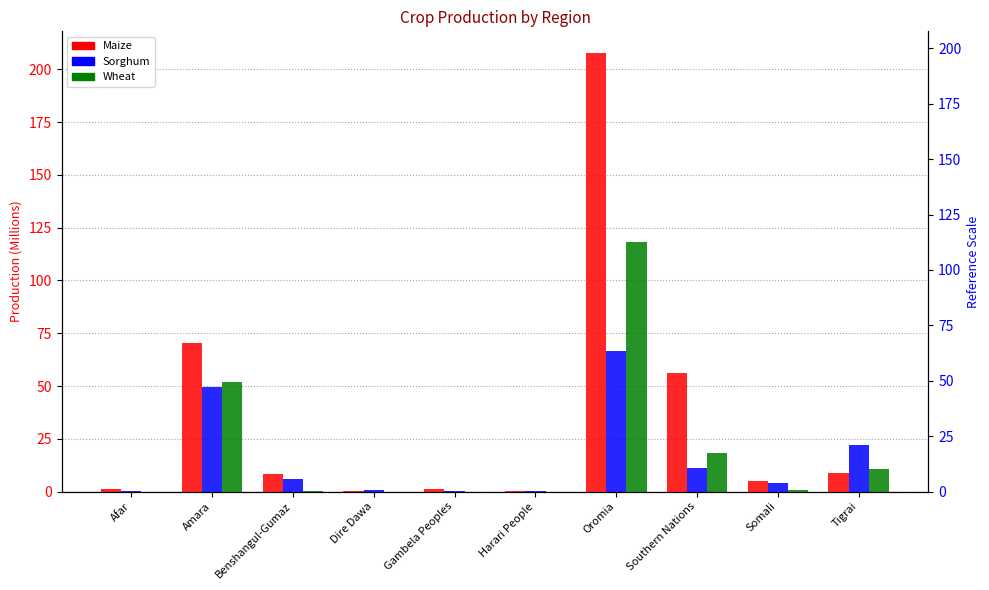

What is the label of the 7th bar from the left?

Oromia